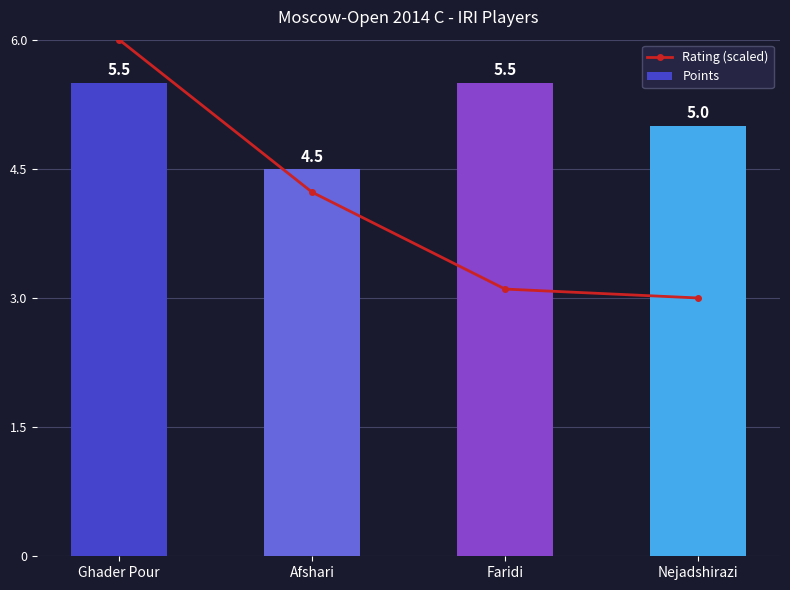

What is the total value across all series at Ghader Pour?

11.5